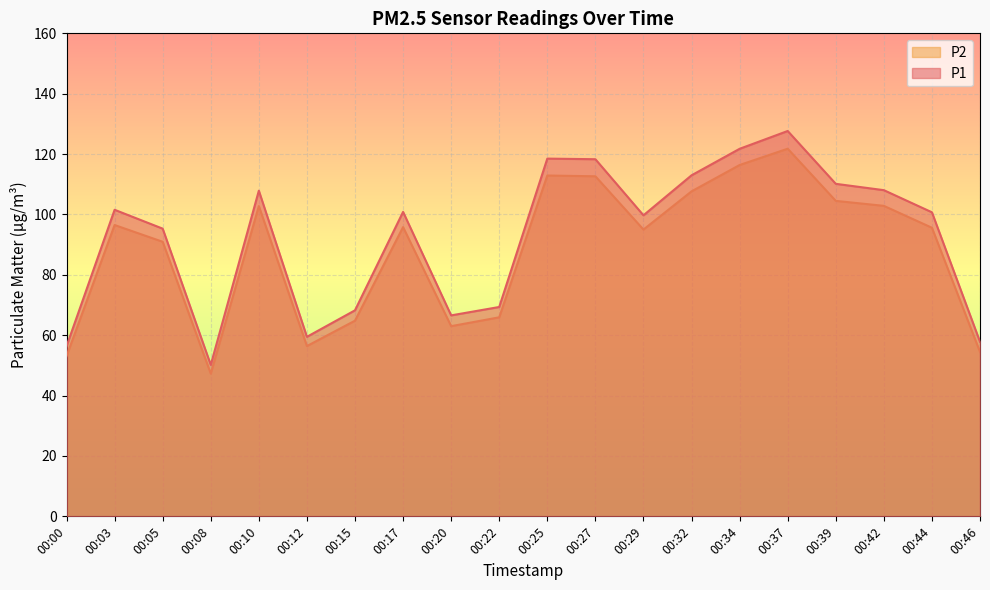

True or false: P2 and P1 intersect in this chart.

False